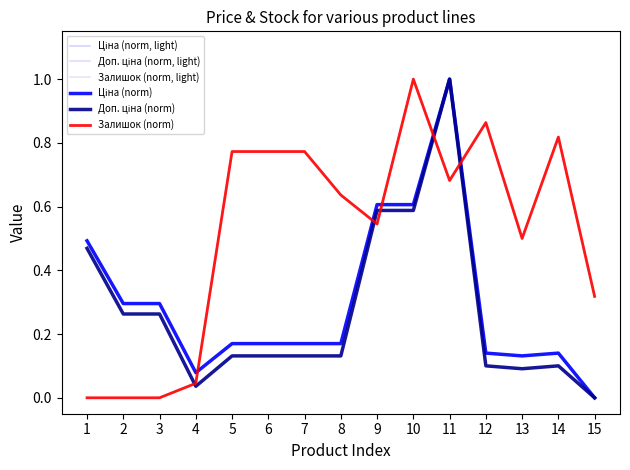

Is the value of Доп. ціна (norm) at 1 greater than the value of Доп. ціна (norm, light) at 1?

No